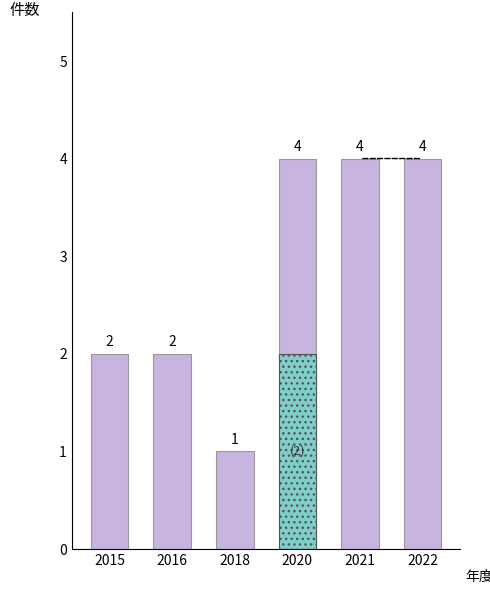

Is it true that the value at 2018 is 1?

True